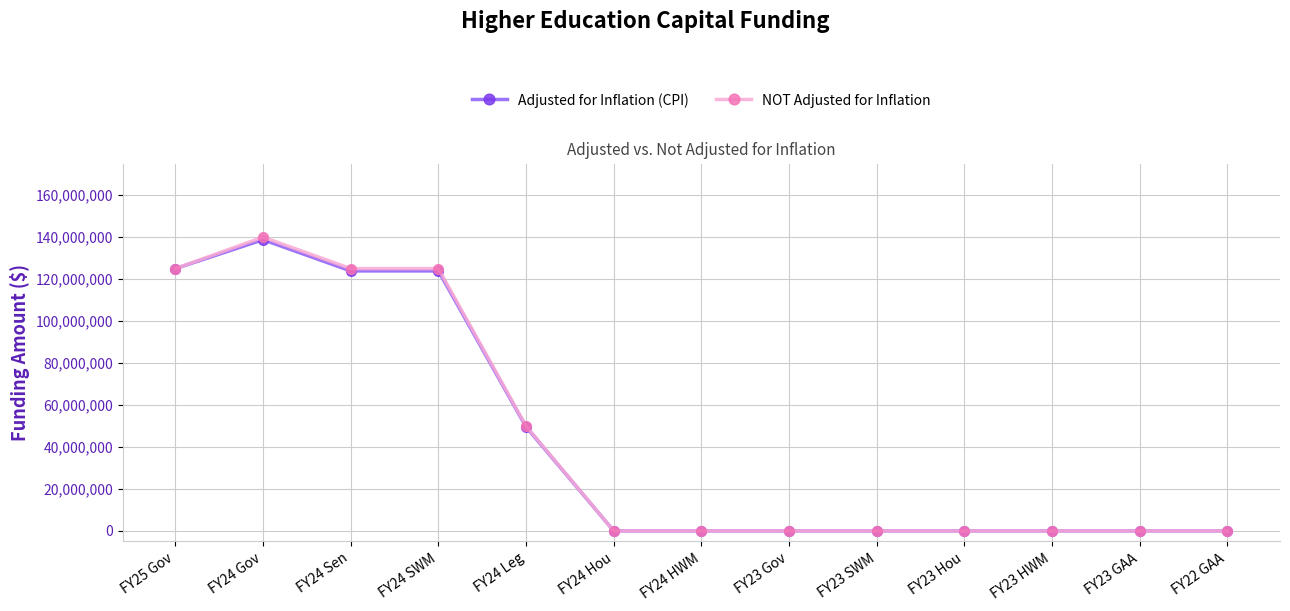

What is the label of the 2nd point from the left?

FY24 Gov